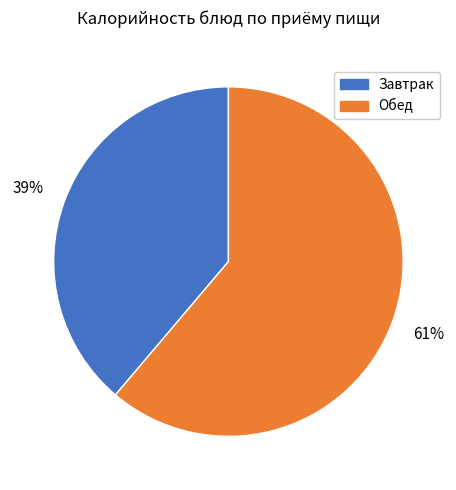

Is there a majority slice in this chart?

Yes